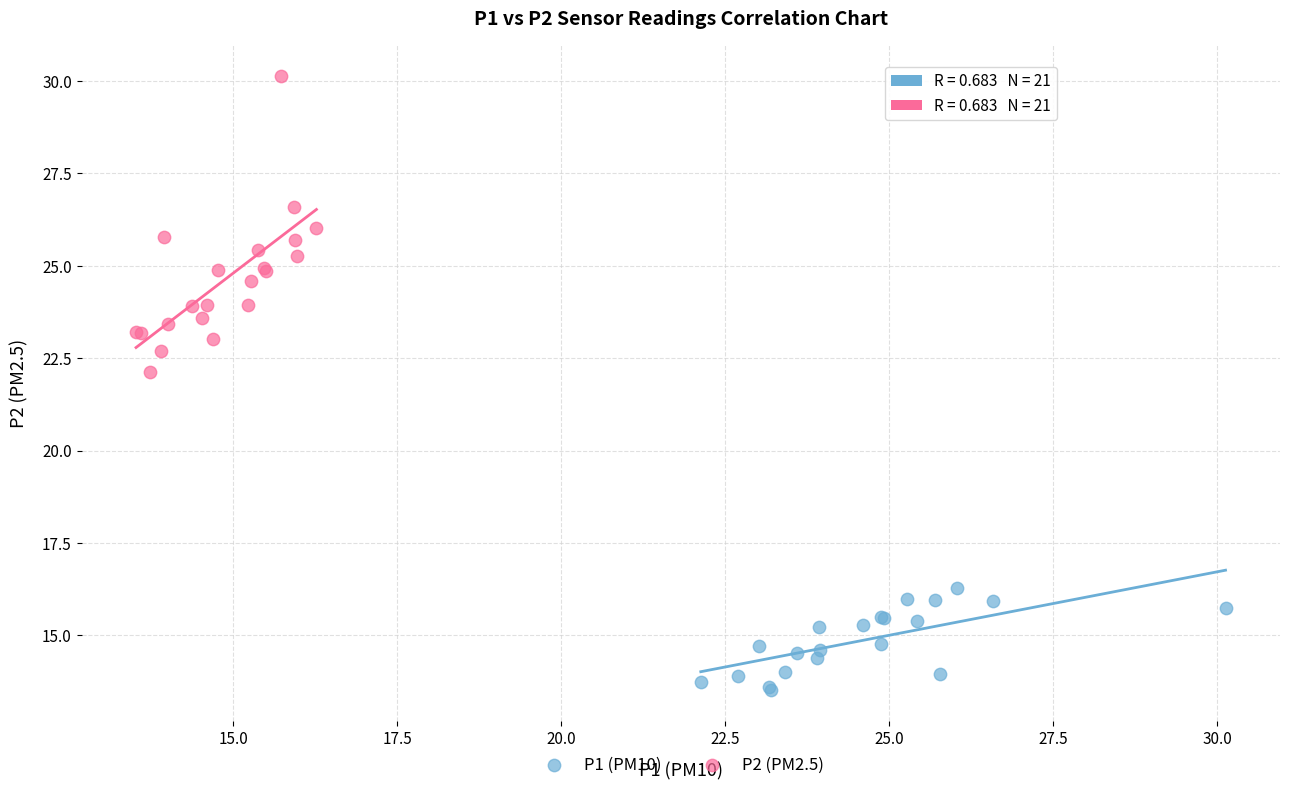

Which series has the largest Y range (max minus min)?

P2 (PM2.5)